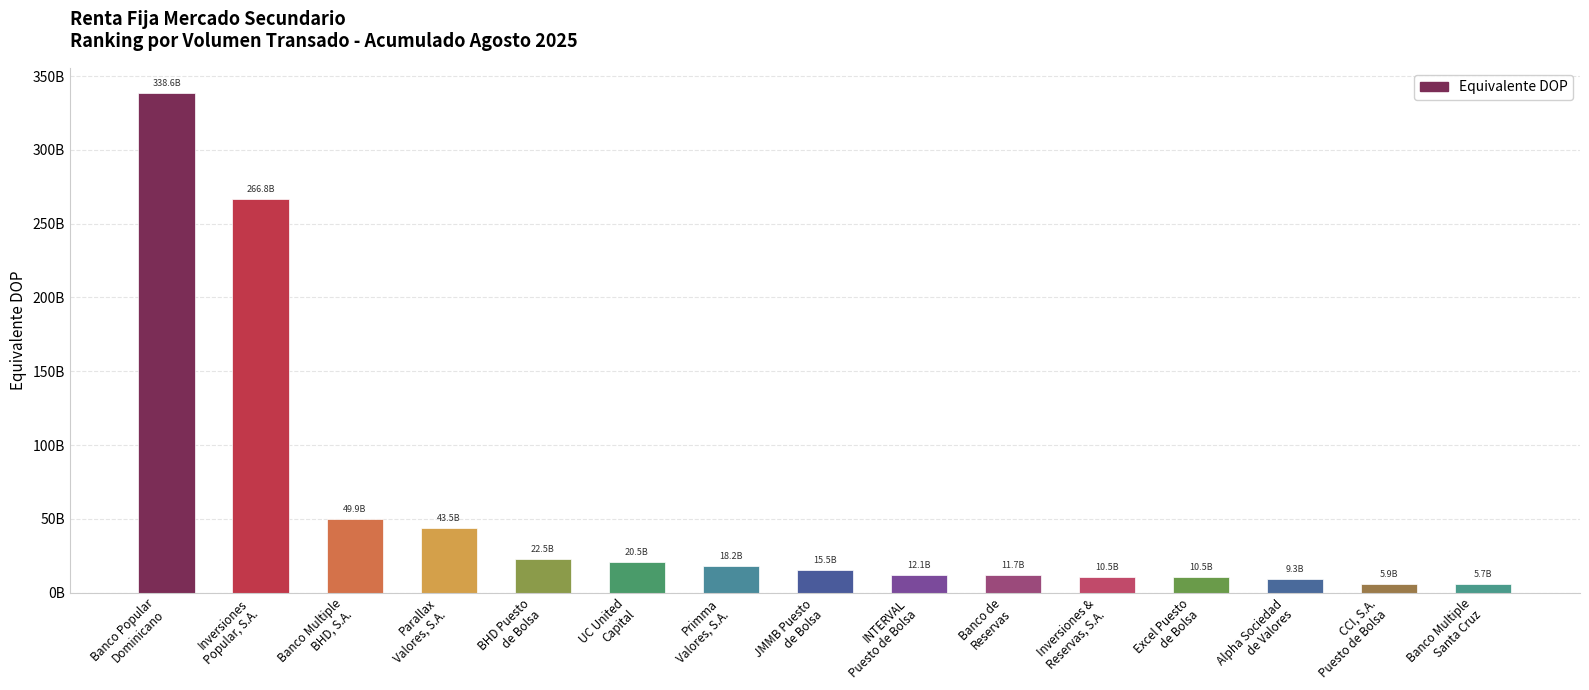

What is the greatest value displayed?

338639416965.0